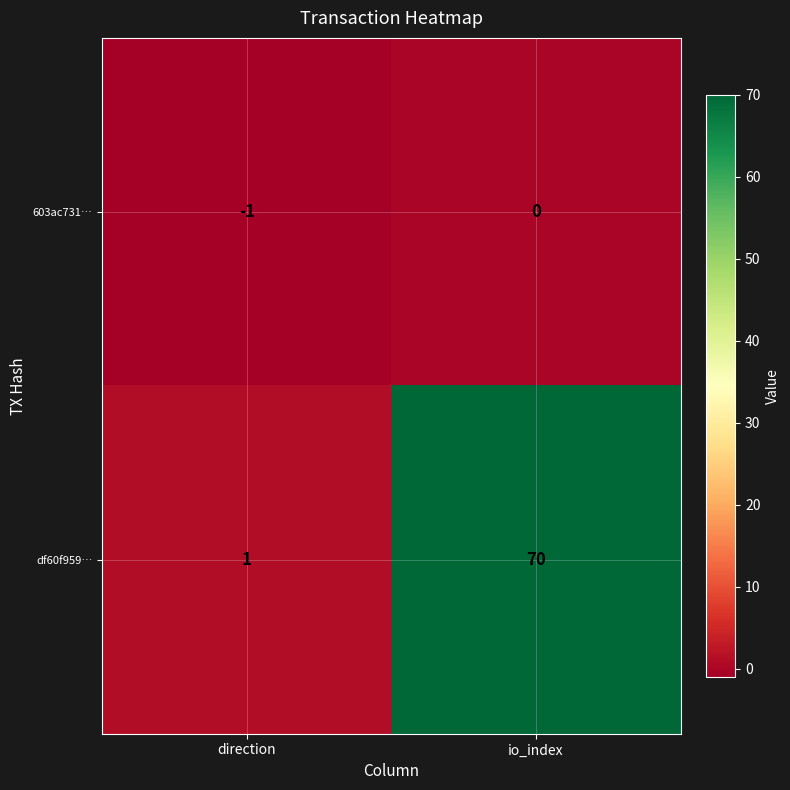

Reading right to left, what are all the values shown in this chart?

603ac731…: io_index=0	direction=-1
df60f959…: io_index=70	direction=1